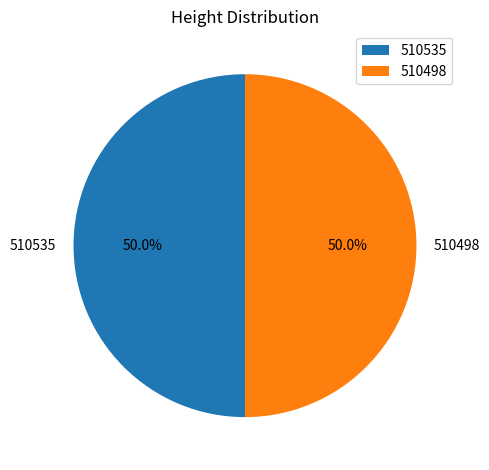

The 510498 slice represents 62% of the pie. True or false?

False